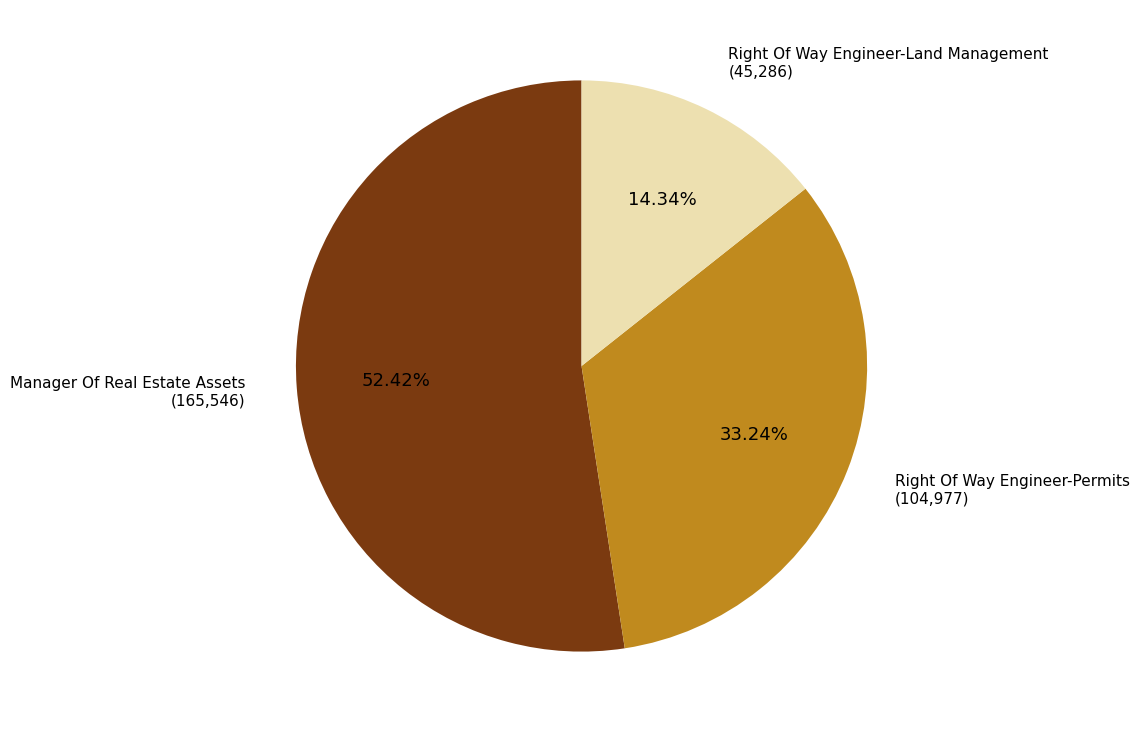

Is there a majority slice in this chart?

Yes